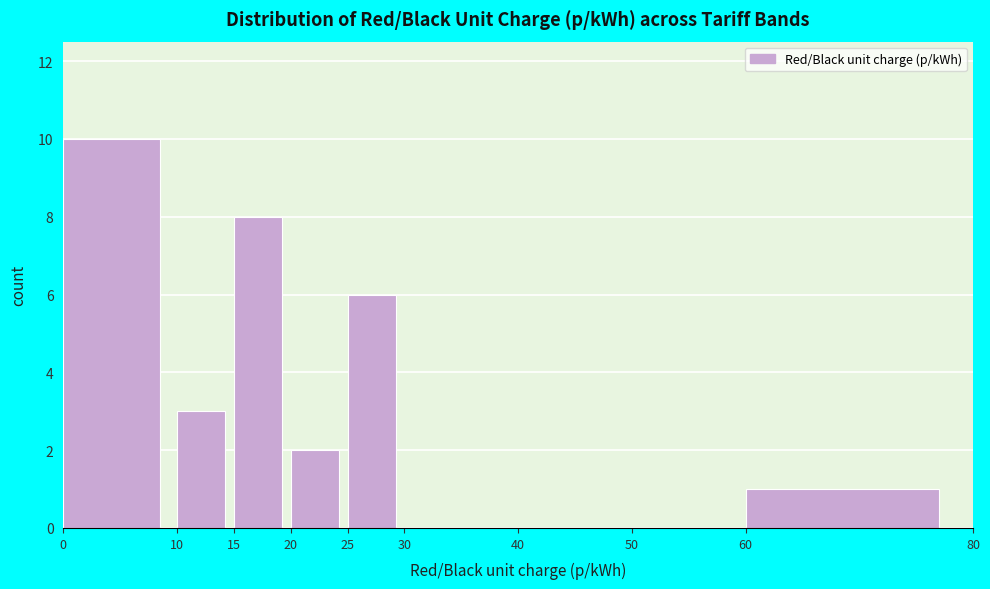

Reading left to right, transcribe this chart: for each bar, give the range it covers on the x-axis and its height. The values are not printed on the chart, so give them approximately, as read against the axis.

0 to 10: 10
10 to 15: 3
15 to 20: 8
20 to 25: 2
25 to 30: 6
30 to 40: 0
40 to 50: 0
50 to 60: 0
60 to 80: 1